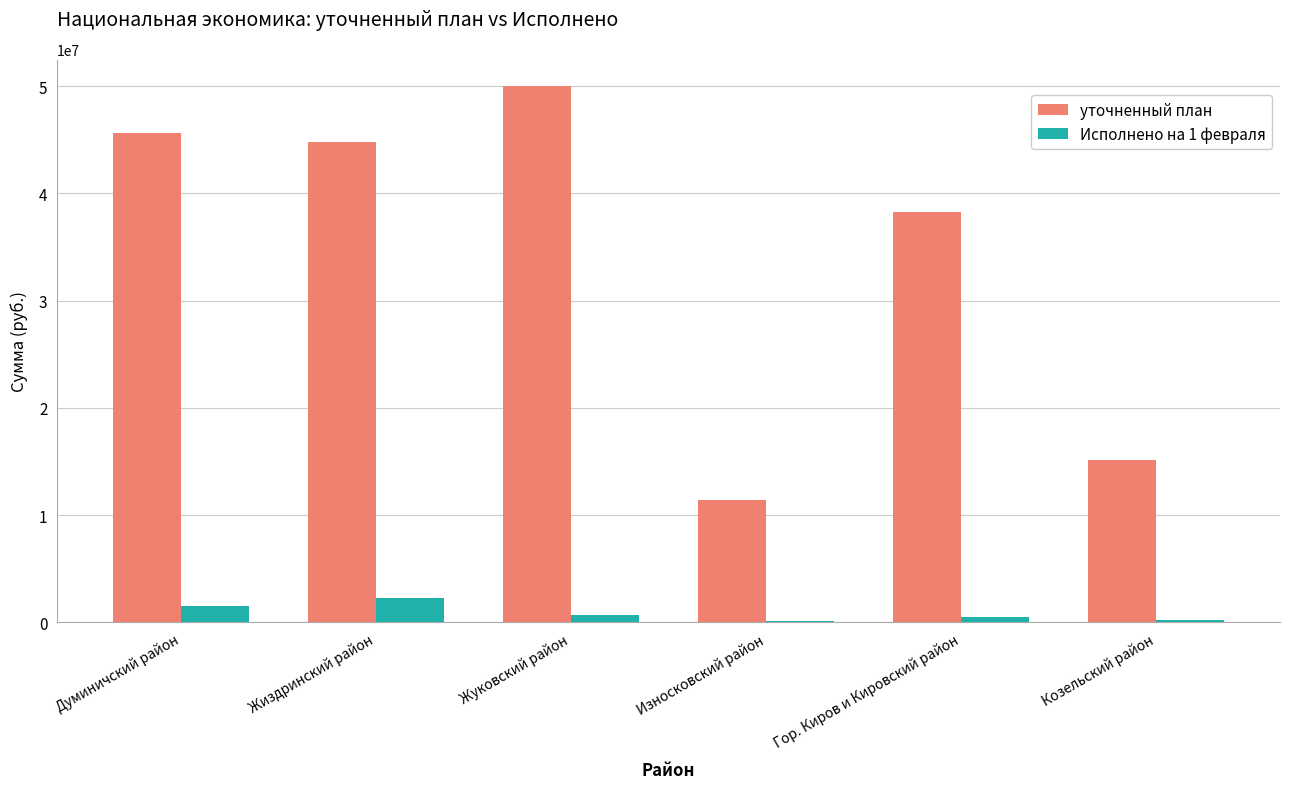

At which label does уточненный план first exceed 44834264?

Думиничский район